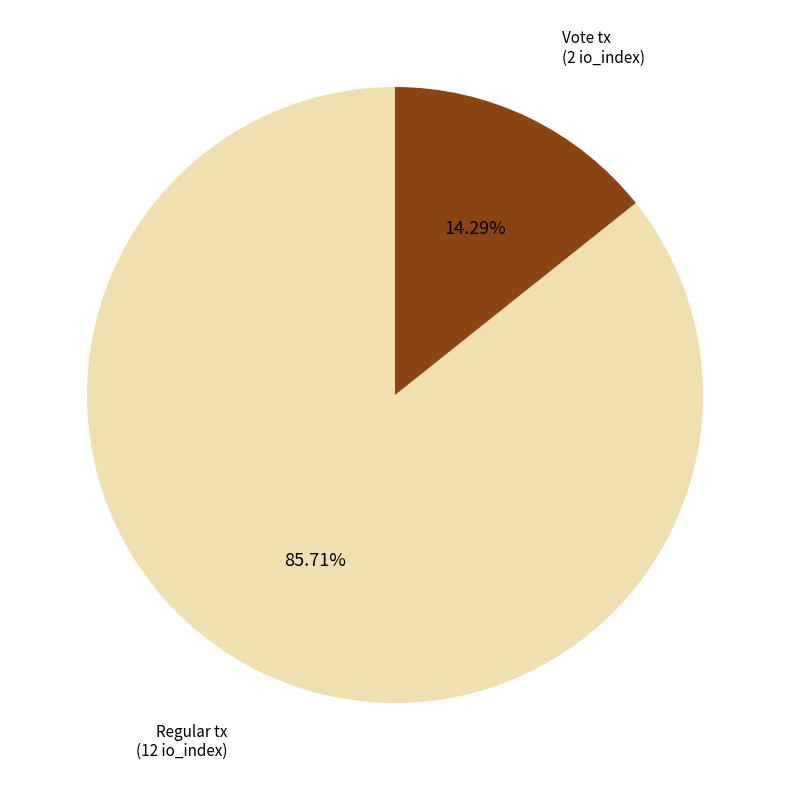

Is there a majority slice in this chart?

Yes